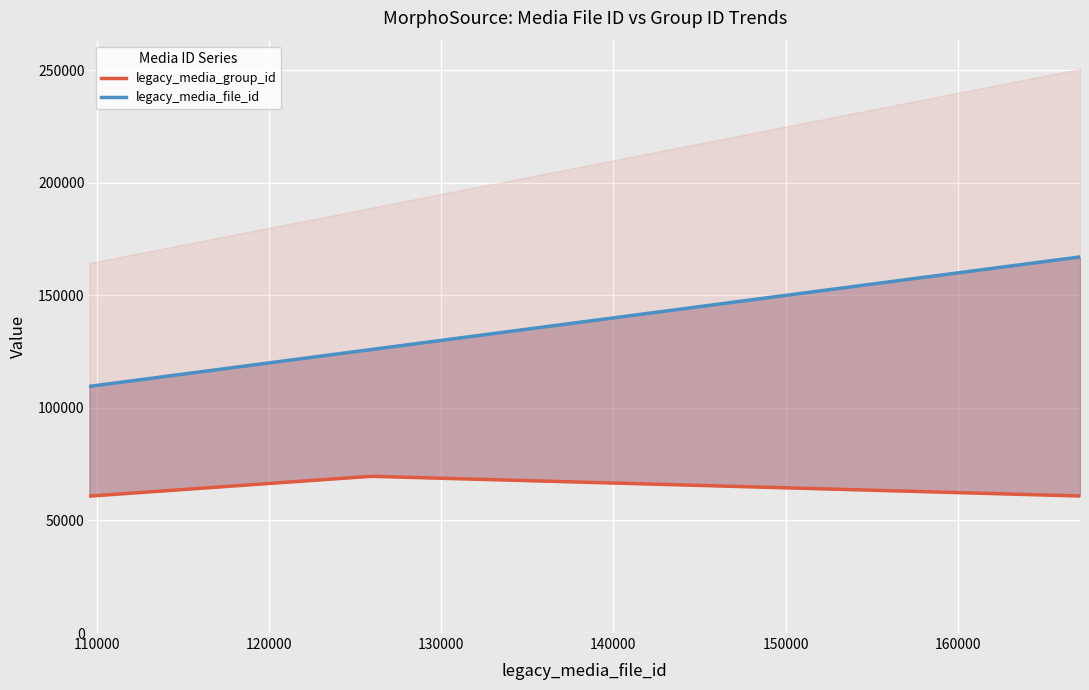

Count the number of categories in the chart.

20